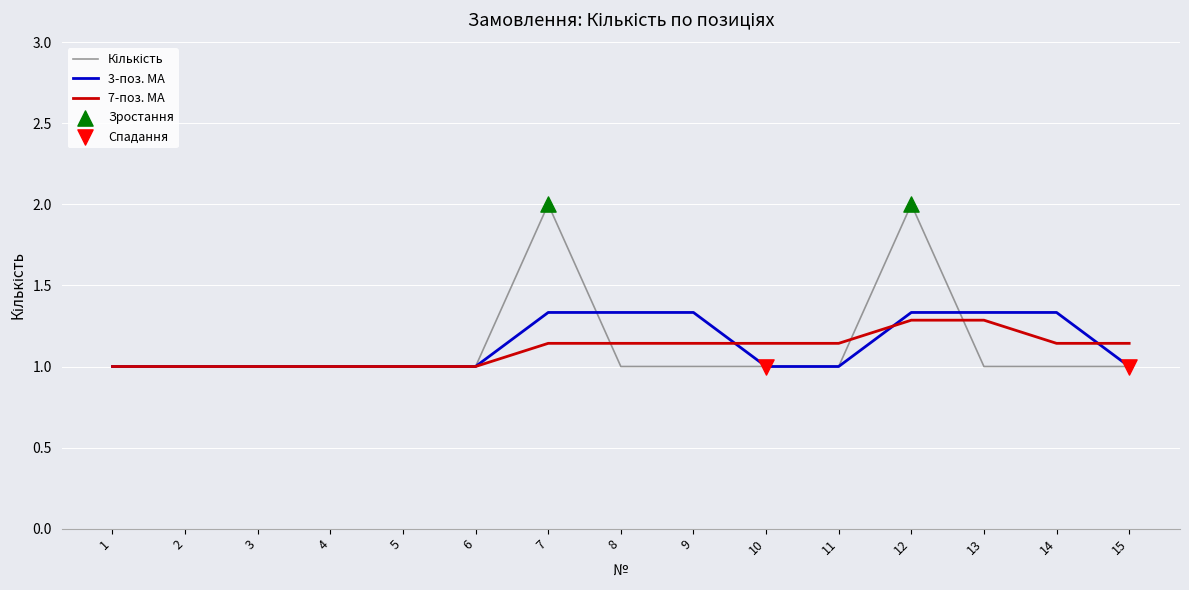

At which category is the sum across all series the highest?

12